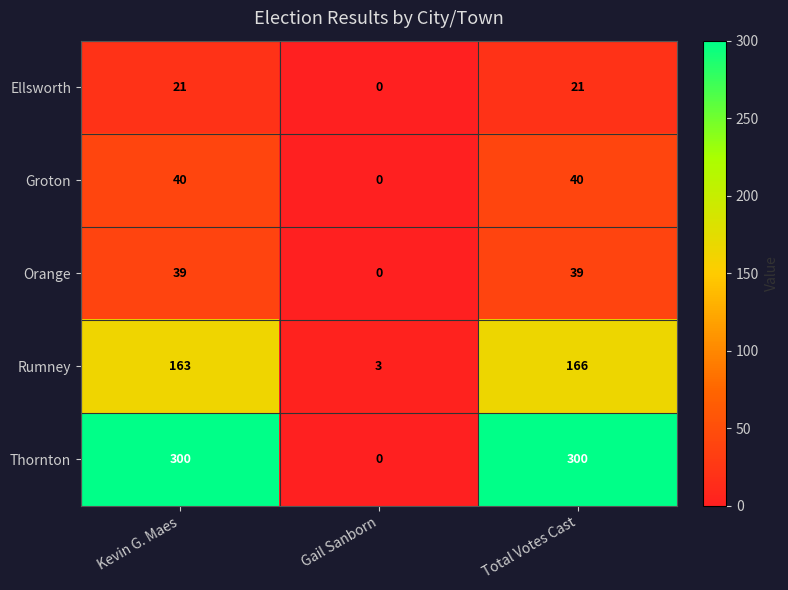

List the series in order of their peak value, lowest first.

Ellsworth, Orange, Groton, Rumney, Thornton